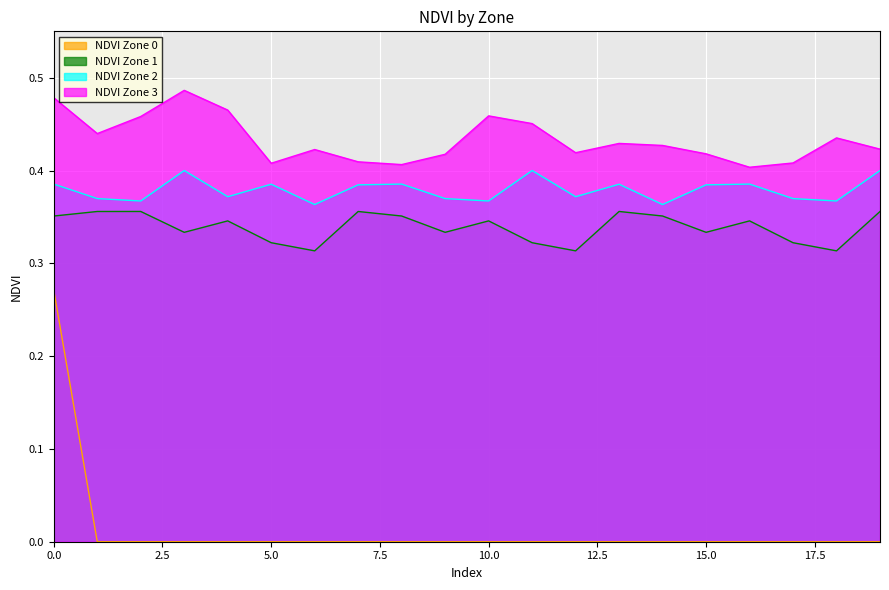

What is the value of the NDVI Zone 2 point at the 10th from the left?

0.4